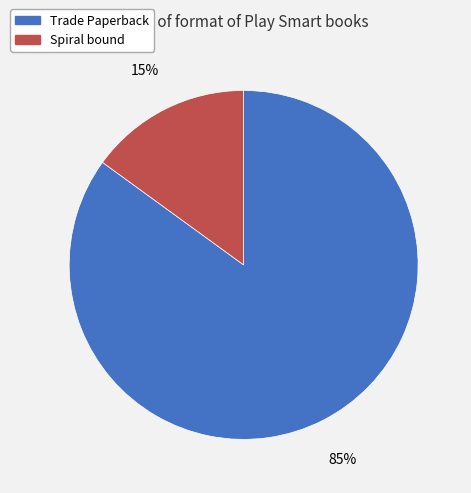

How many segments does this pie chart have?

2